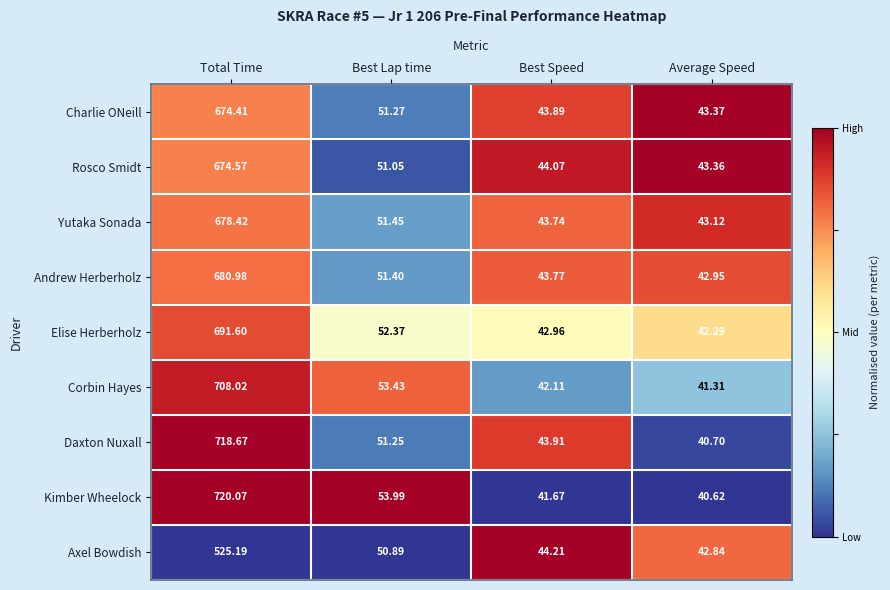

Which series has the largest total across all categories?

Kimber Wheelock